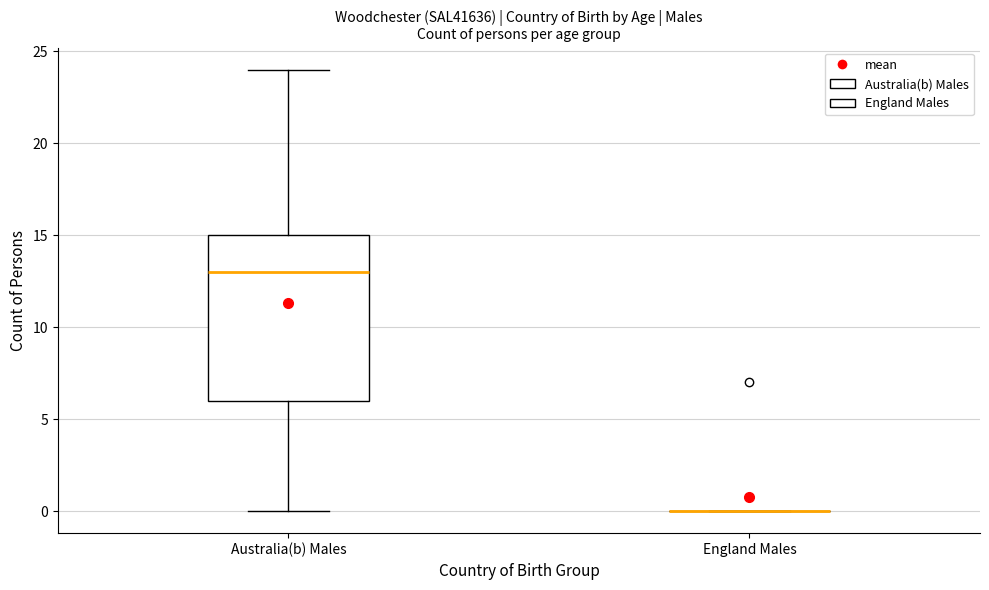

Reading left to right, transcribe this box plot: for each box, give where its median line is, the range the box spans, and where its two whiskers end, as read against the y-axis. The values are not printed on the chart, so give them approximately, as read against the axis.

Australia(b) Males: median 13, box 6 to 15, whiskers 0 to 24
England Males: box collapsed to a line at 0, whiskers 0 to 0